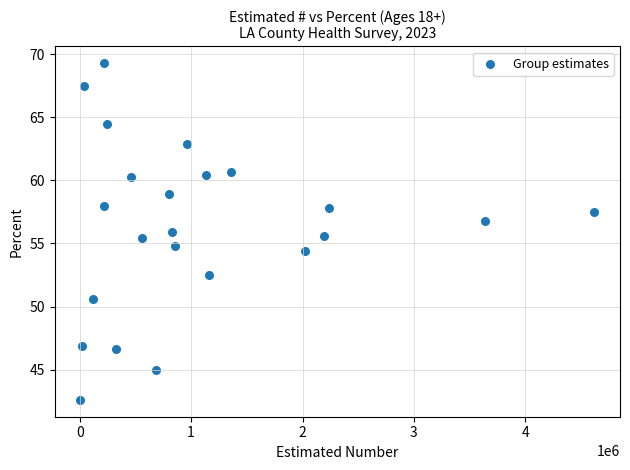

What is the range of Y values (max minus min)?

26.7